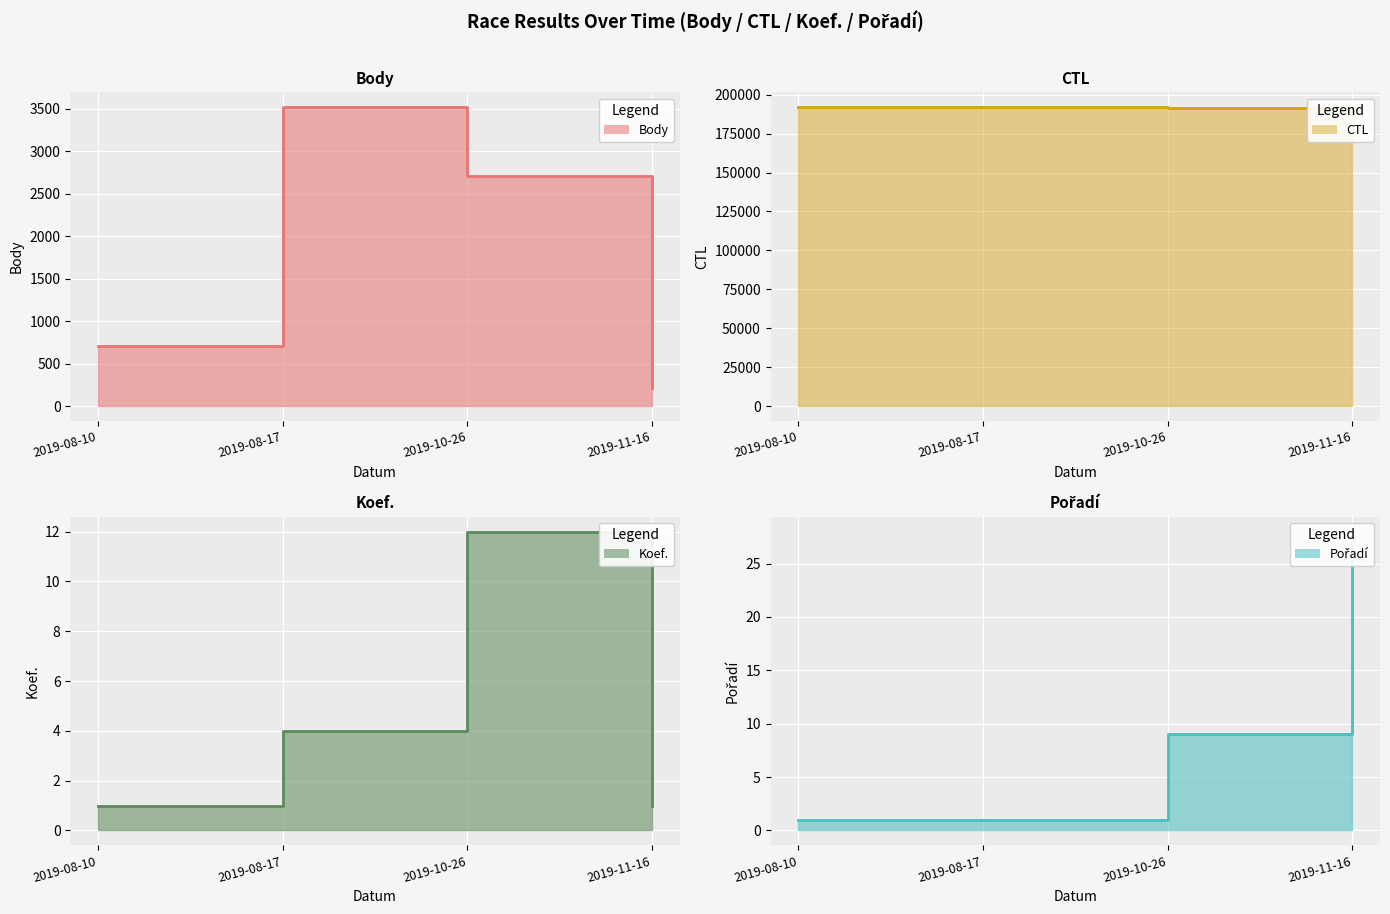

How many values in the Body line series are below 2711?

2